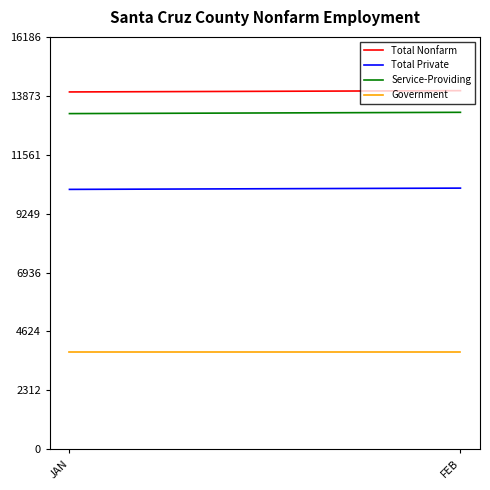

Is it true that Service-Providing equals 13175 at JAN?

True